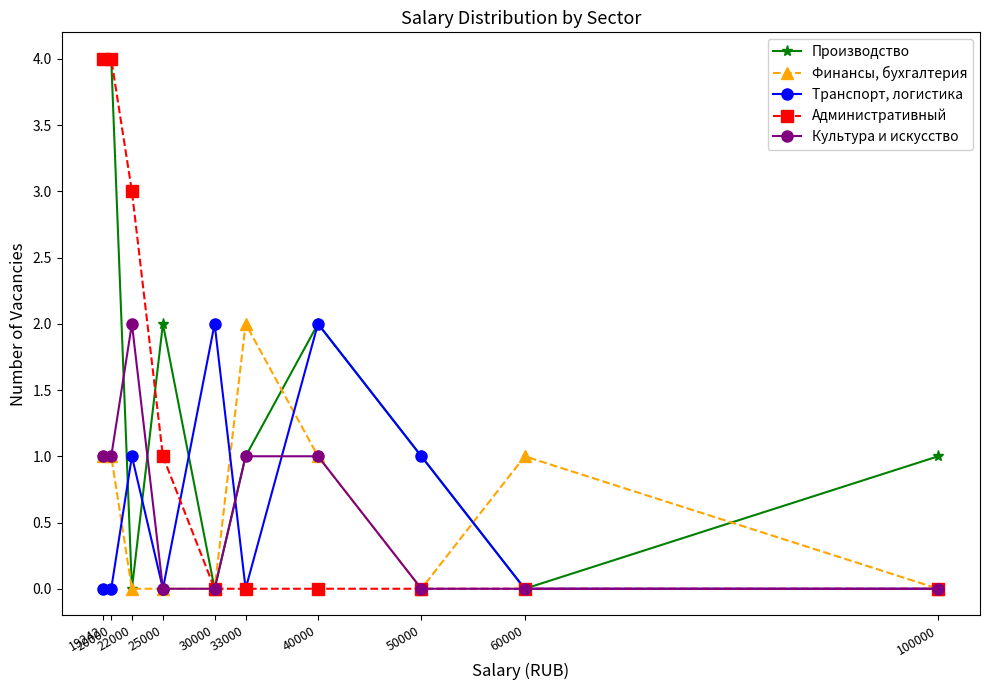

What is the value of the Производство point at the 8th from the left?

1